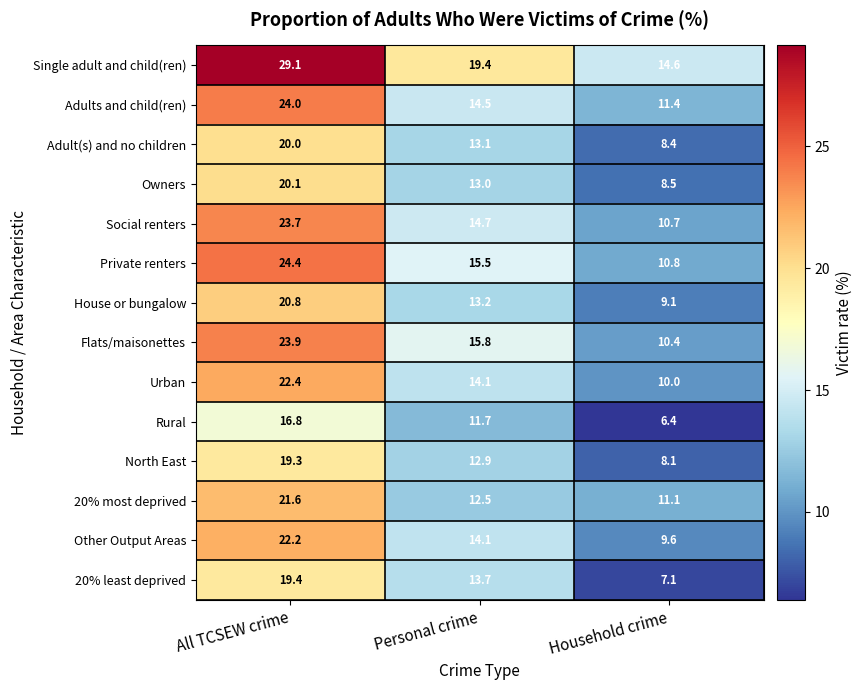

What is the greatest value displayed?

29.1